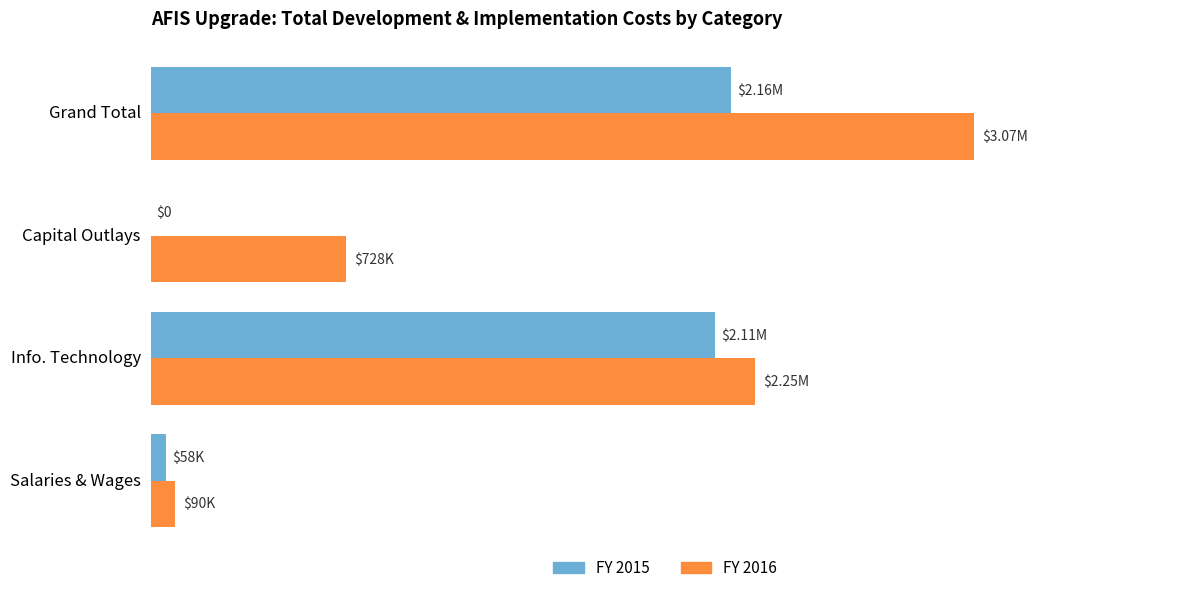

Which series has the largest range (max minus min)?

FY 2016